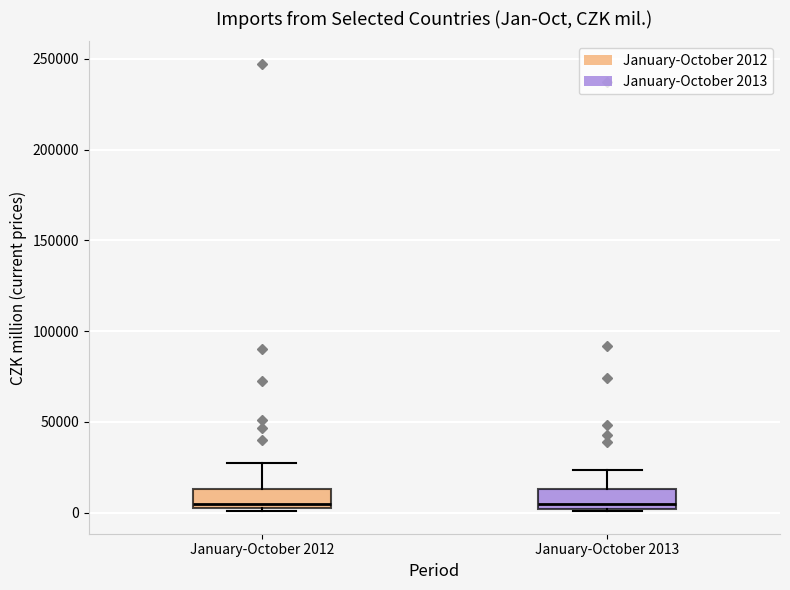

Reading left to right, read every box against the y-axis: the position of its median line, the range the box covers, and the ends of its whiskers. The values are not printed on the chart, so give them approximately, as read against the axis.

January-October 2012: median 5000, box 0 to 15000, whiskers 0 to 25000
January-October 2013: median 5000, box 0 to 15000, whiskers 0 to 25000